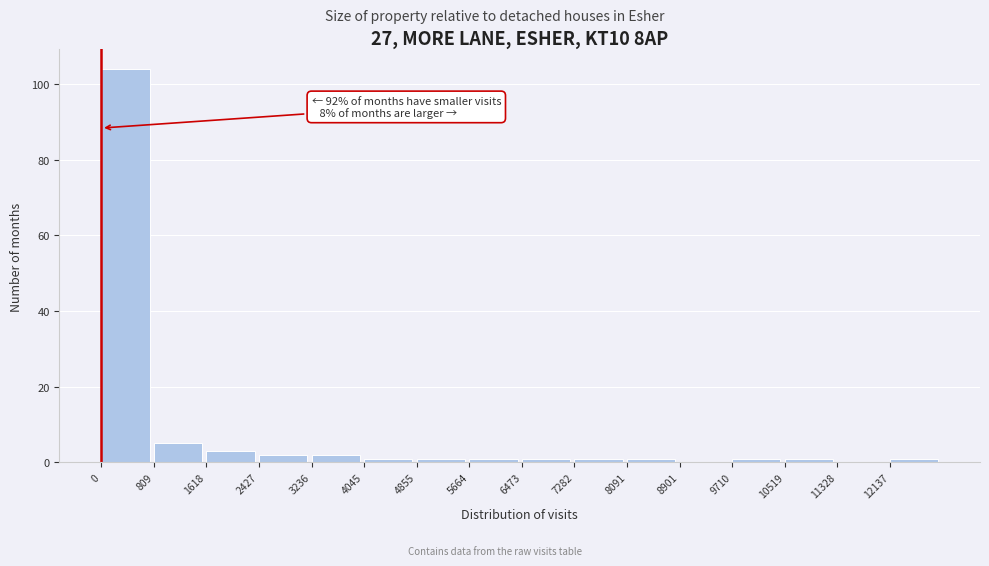

Which range on the x-axis has the tallest bar?

0 to 800